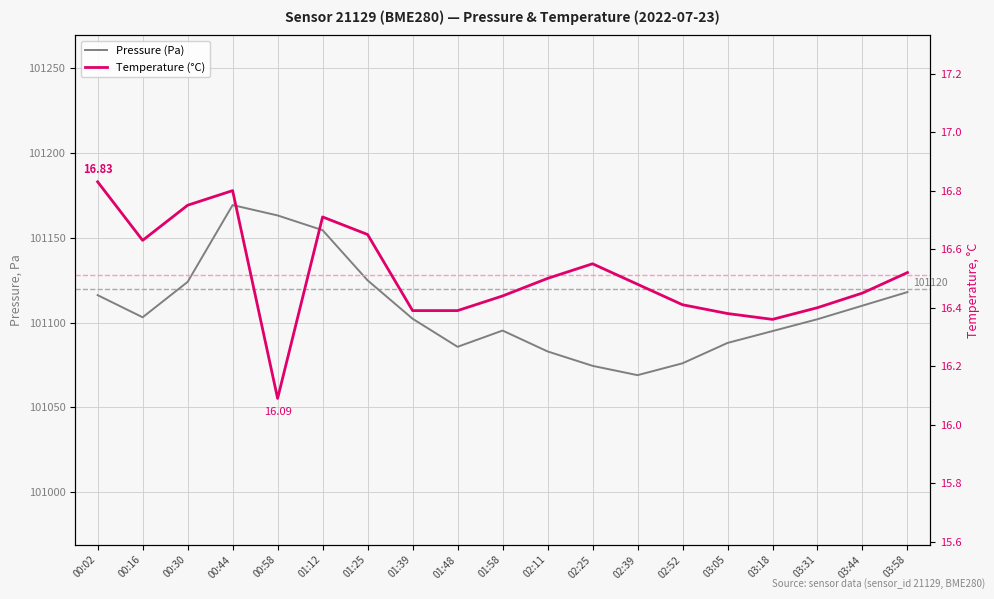

Reading left to right, transcribe all the data shown in this chart.

Pressure (Pa): 101116.2	101103.1	101124.0	101169.3	101163.2	101154.5	101124.9	101102.3	101085.7	101095.3	101083.0	101074.5	101069.0	101076.0	101088.0	101095.0	101102.0	101110.0	101118.0
Temperature (°C): 16.8	16.6	16.8	16.8	16.1	16.7	16.6	16.4	16.4	16.4	16.5	16.6	16.5	16.4	16.4	16.4	16.4	16.4	16.5